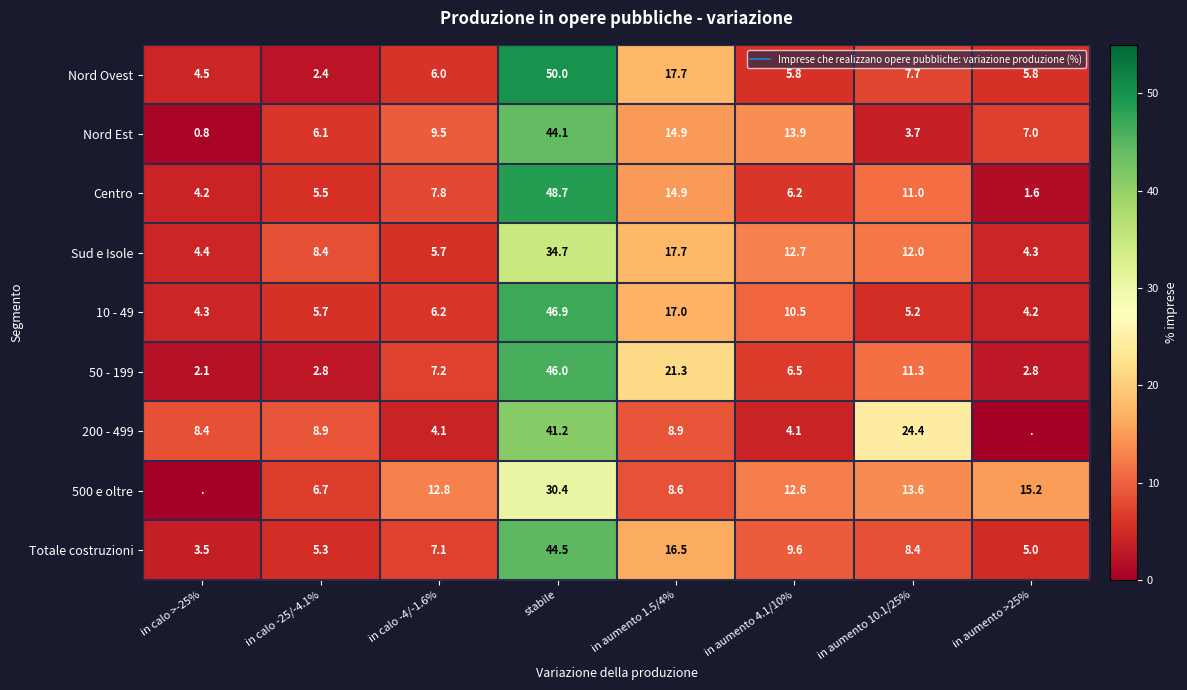

What is the sum of the Centro values at in aumento 1.5/4% and in calo >-25%?

19.1